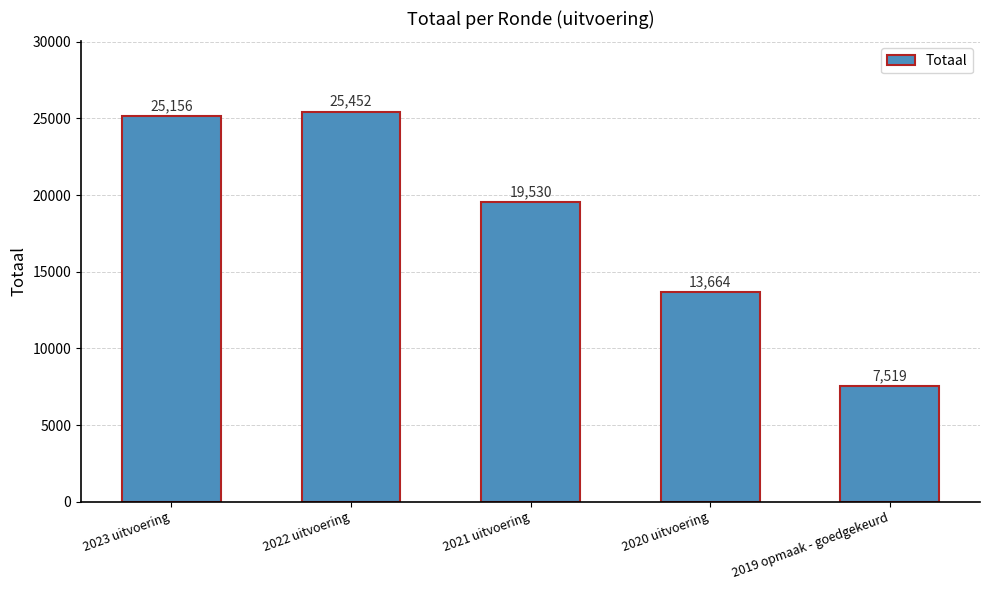

How many categories are shown in the chart?

5